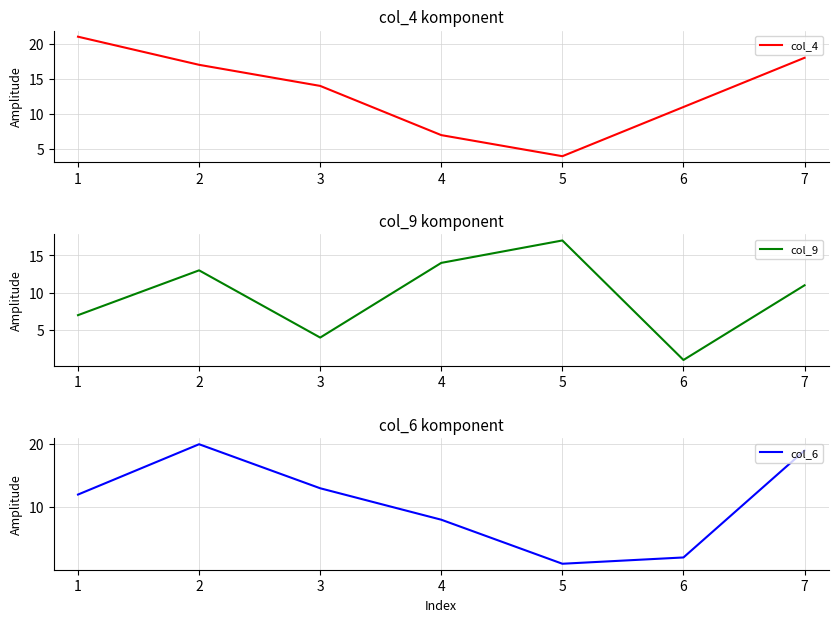

True or false: col_6 has a value of 20 at 2.

True